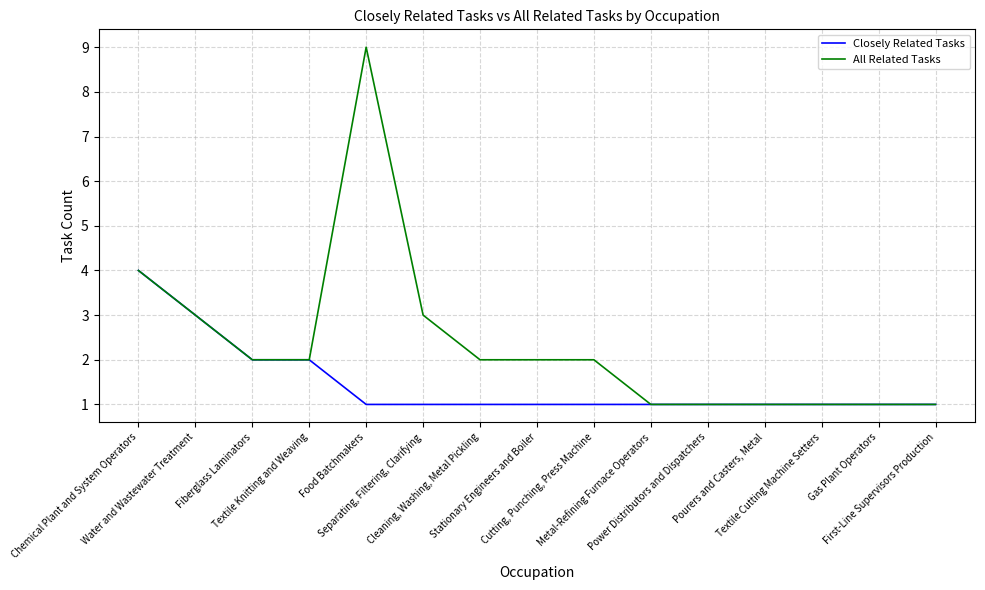

What is the greatest value displayed?

9